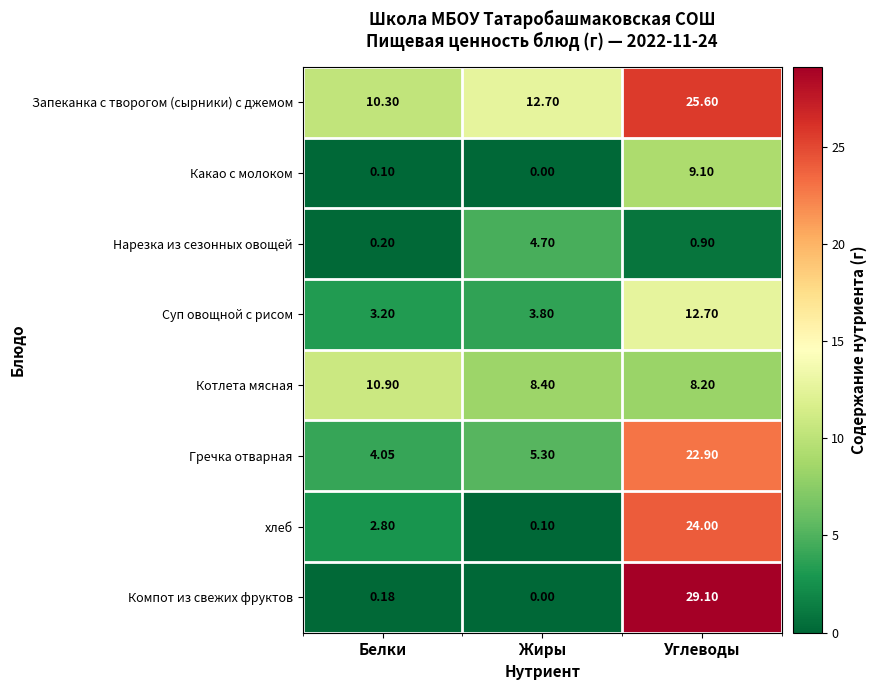

At which label is Нарезка из сезонных овощей closest to 2?

Углеводы